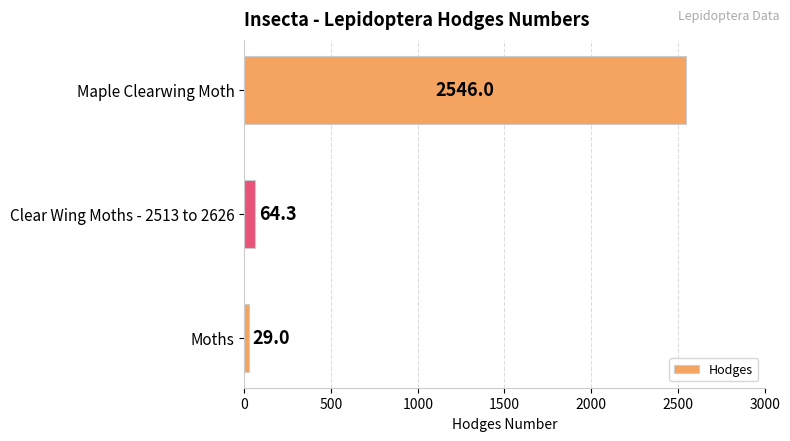

How many series are shown in this chart?

1